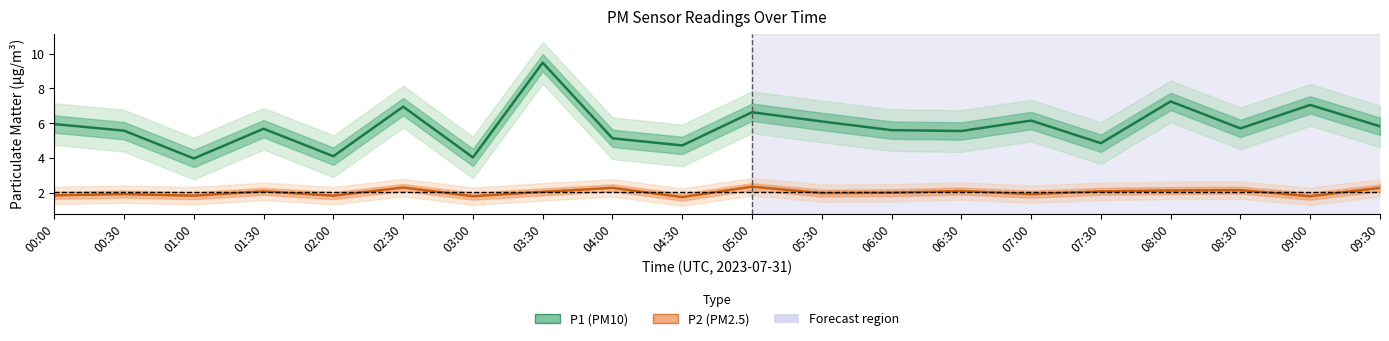

At which label is P1 closest to 6?

00:00